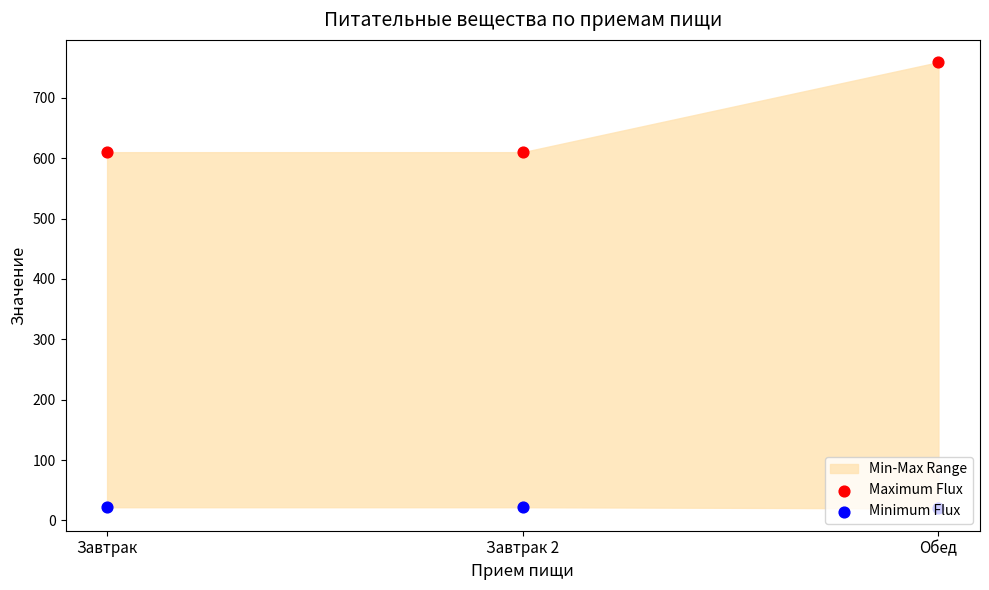

Which series has the largest total across all categories?

Maximum Flux